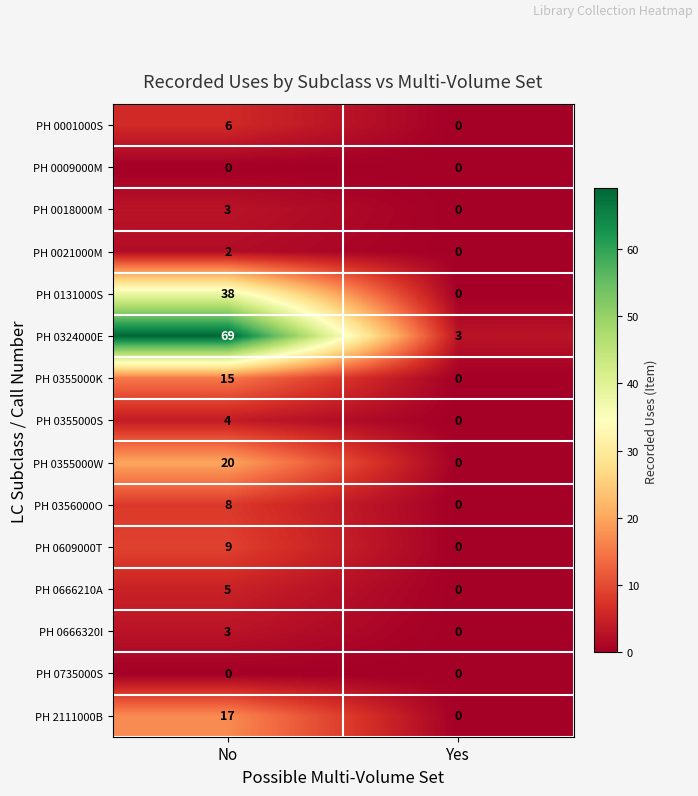

What is the sum of the PH 0355000W values at No and Yes?

20